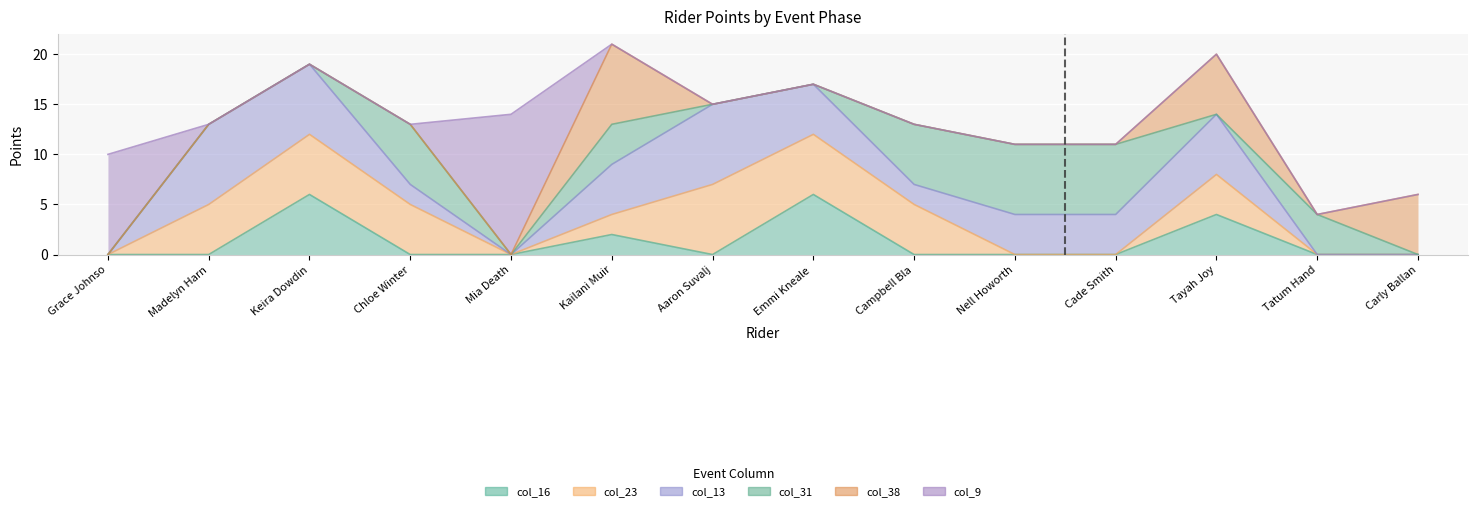

Between which two adjacent categories do col_13 and col_38 first intersect?

Kailani Muir and Aaron Suvaljko